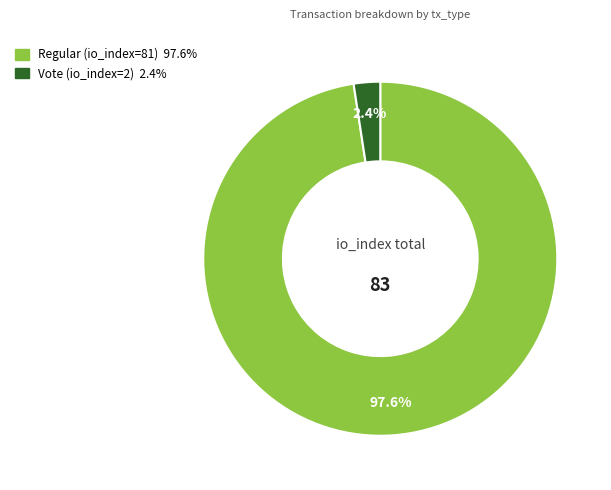

Which slice represents more than half of the pie?

Regular (io_index=81)